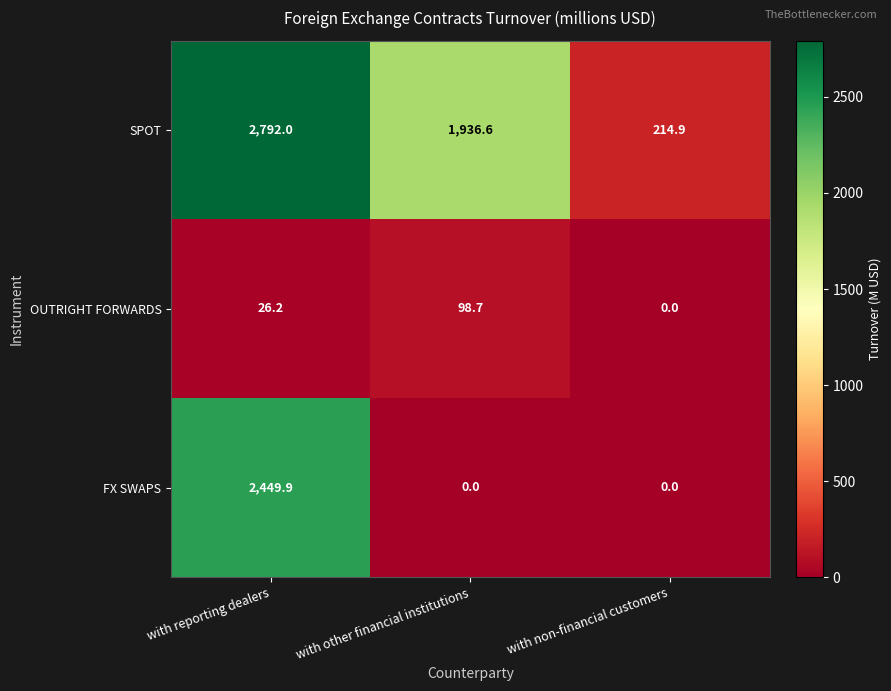

At with reporting dealers, list the series in order from largest to smallest.

SPOT, FX SWAPS, OUTRIGHT FORWARDS